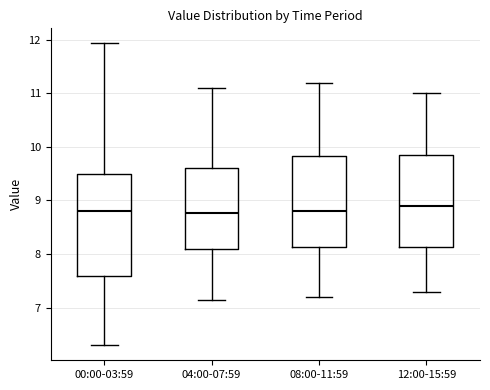

Reading left to right, read every box against the y-axis: the position of its median line, the range the box covers, and the ends of its whiskers. The values are not printed on the chart, so give them approximately, as read against the axis.

00:00-03:59: median 8.8, box 7.6 to 9.5, whiskers 6.3 to 11.9
04:00-07:59: median 8.8, box 8.1 to 9.6, whiskers 7.2 to 11.1
08:00-11:59: median 8.8, box 8.1 to 9.8, whiskers 7.2 to 11.2
12:00-15:59: median 8.9, box 8.1 to 9.9, whiskers 7.3 to 11.0